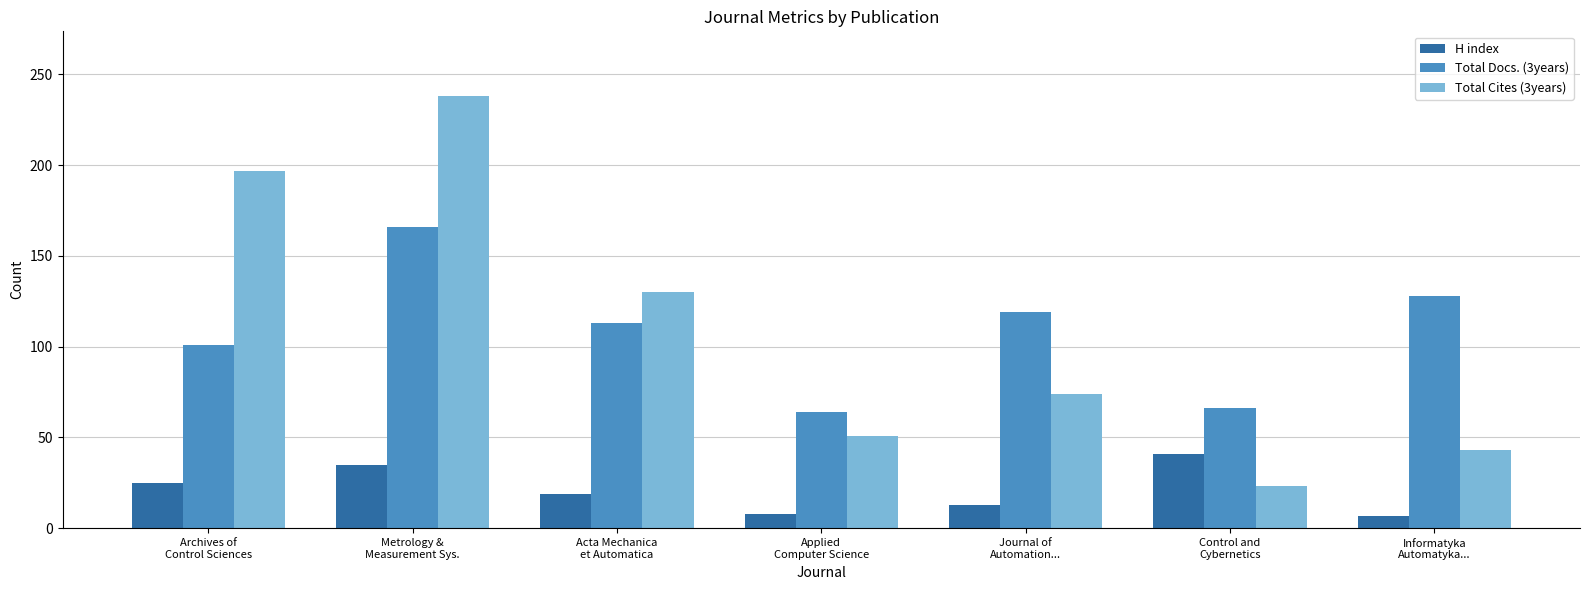

How many data points in H index are less than 19?

3